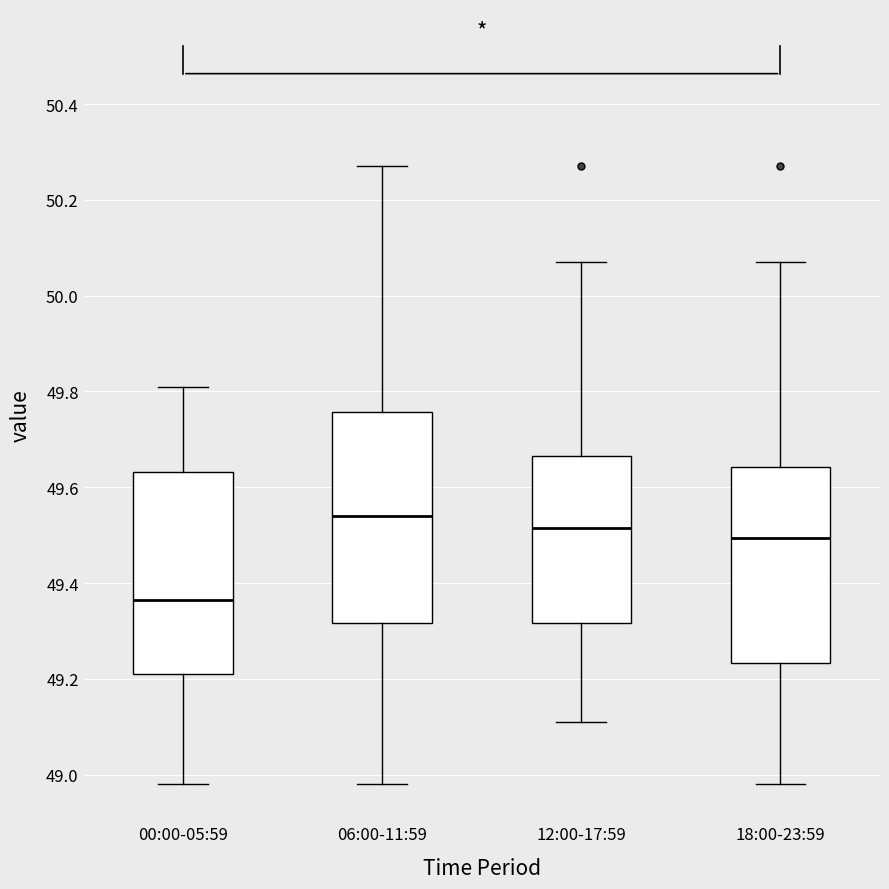

Which box's median line is the lowest?

00:00-05:59